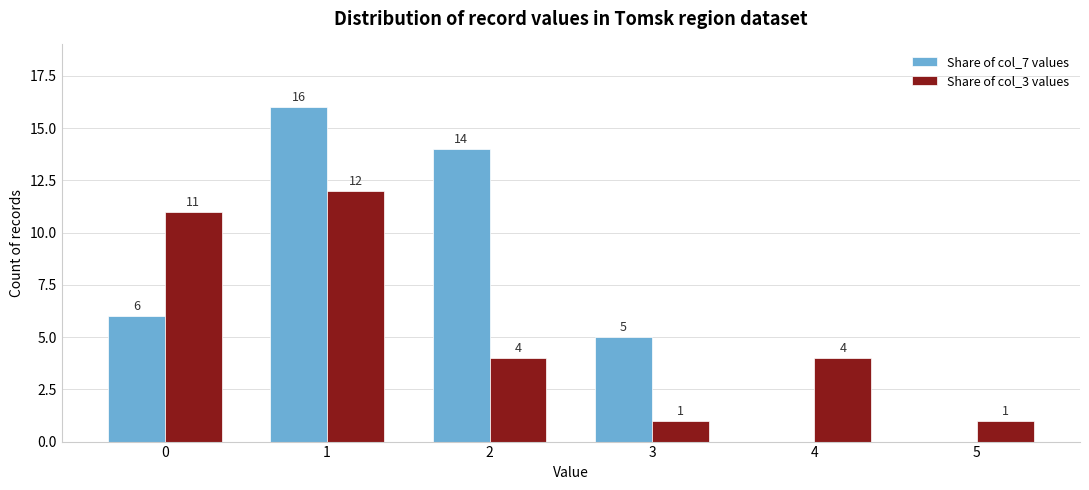

How many groups of bars are there?

6